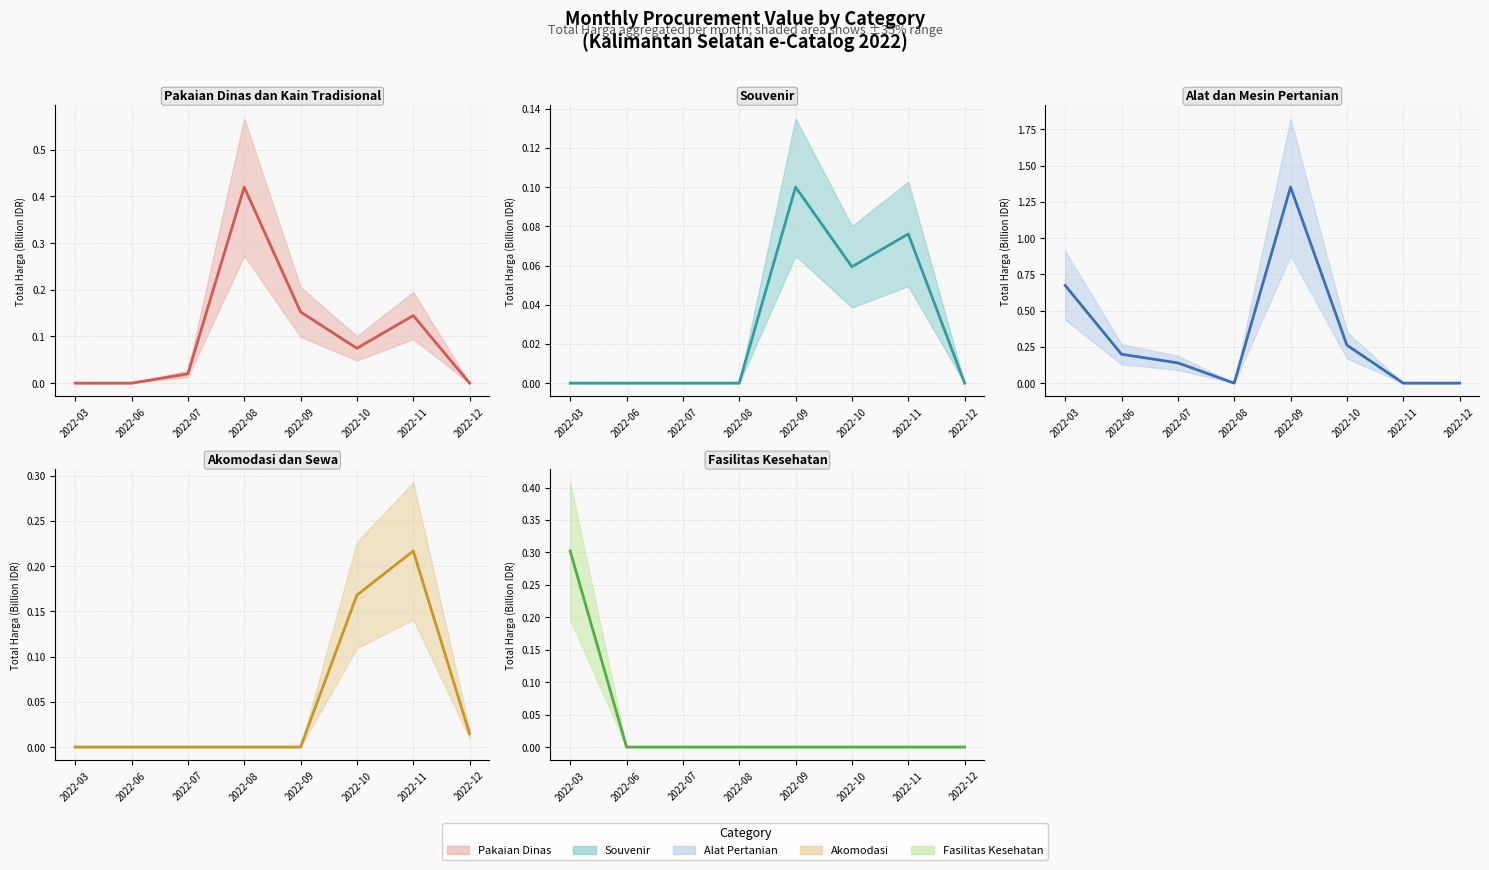

How many lines are shown in the chart?

5